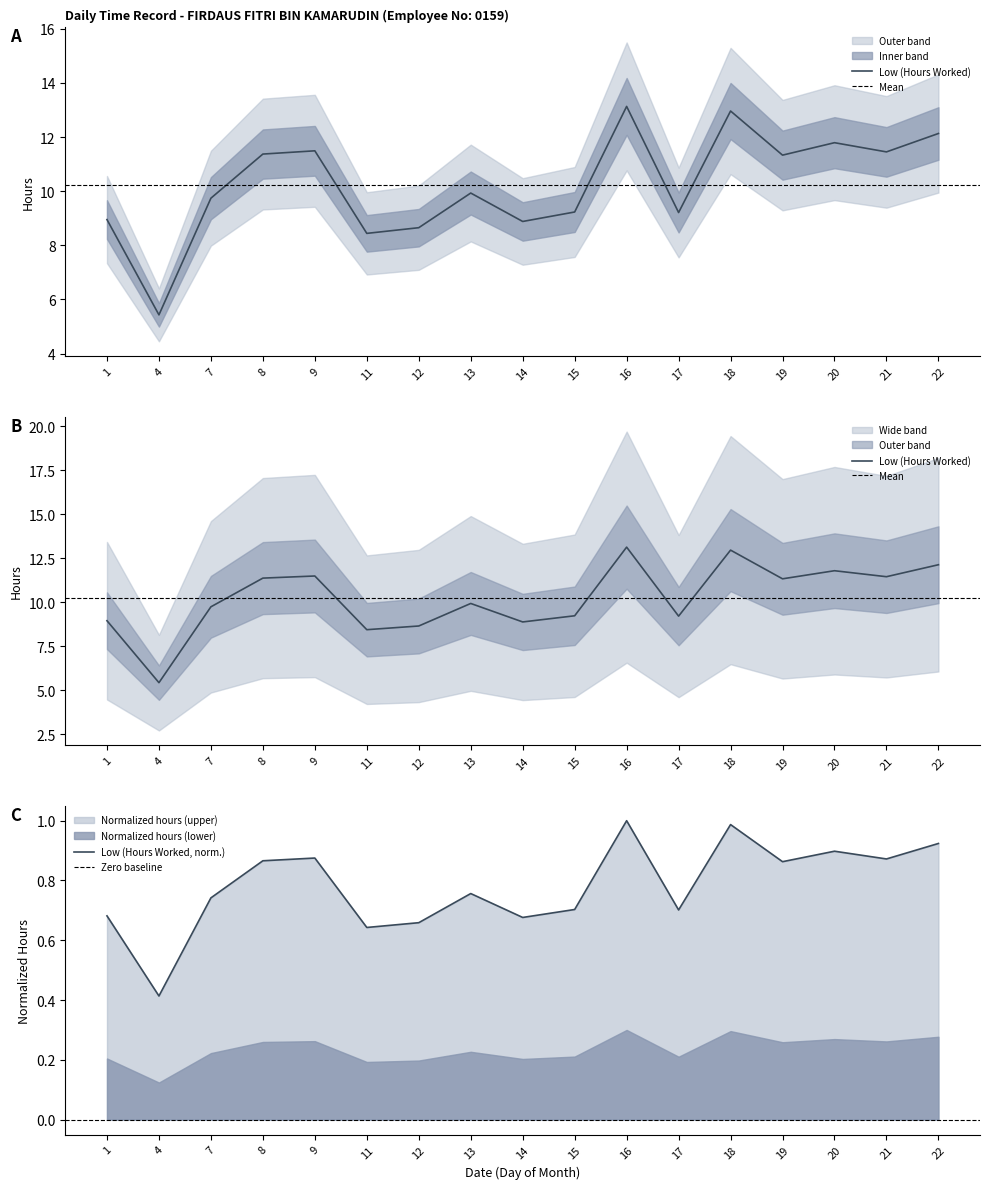

What is the value of the 4th point from the left?

11.4